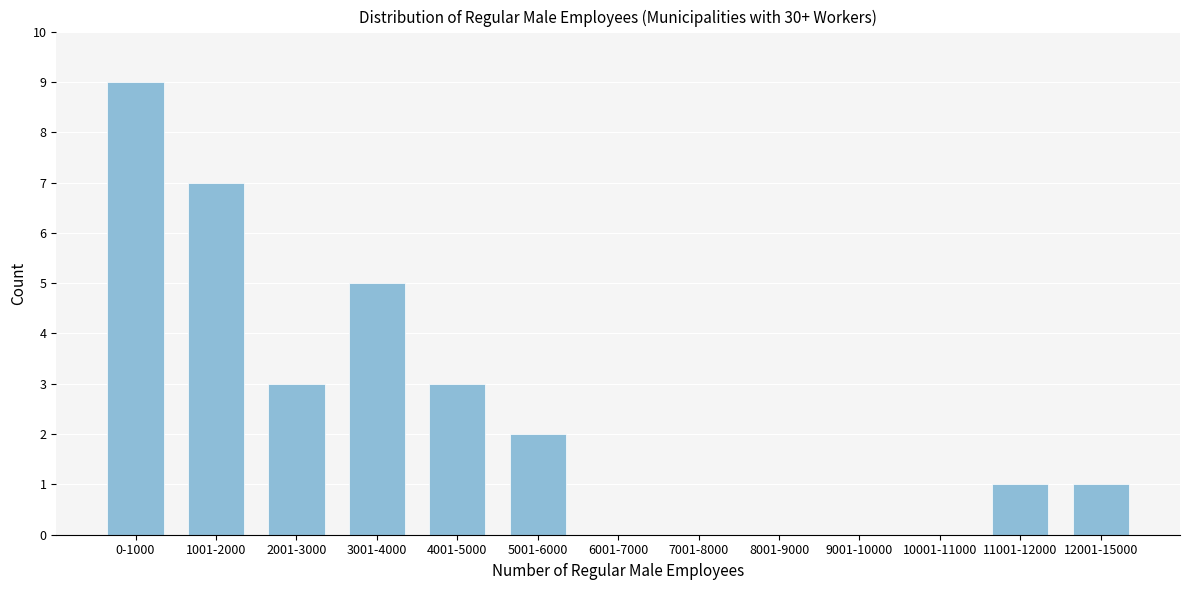

What is the change in value from 1001-2000 to 8001-9000?

-7